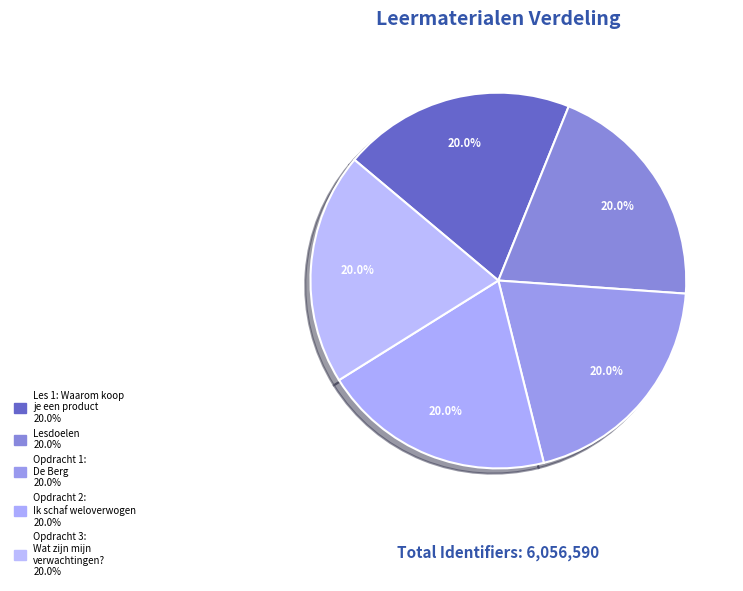

Rank the categories by value from lowest to highest.

Les 1: Waarom koop je een product, Lesdoelen, Opdracht 1: De Berg, Opdracht 2: Ik schaf weloverwogen een product, Opdracht 3: Wat zijn mijn verwachtingen?